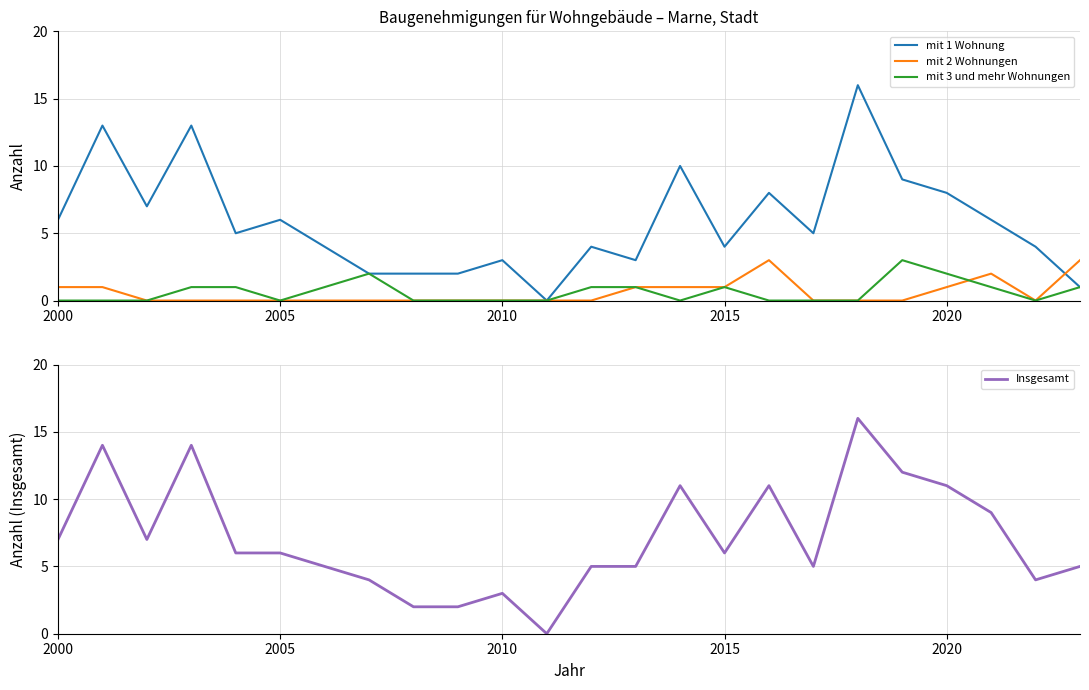

In mit 3 und mehr Wohnungen, how many points are higher than both neighbors (excluding endpoints)?

3